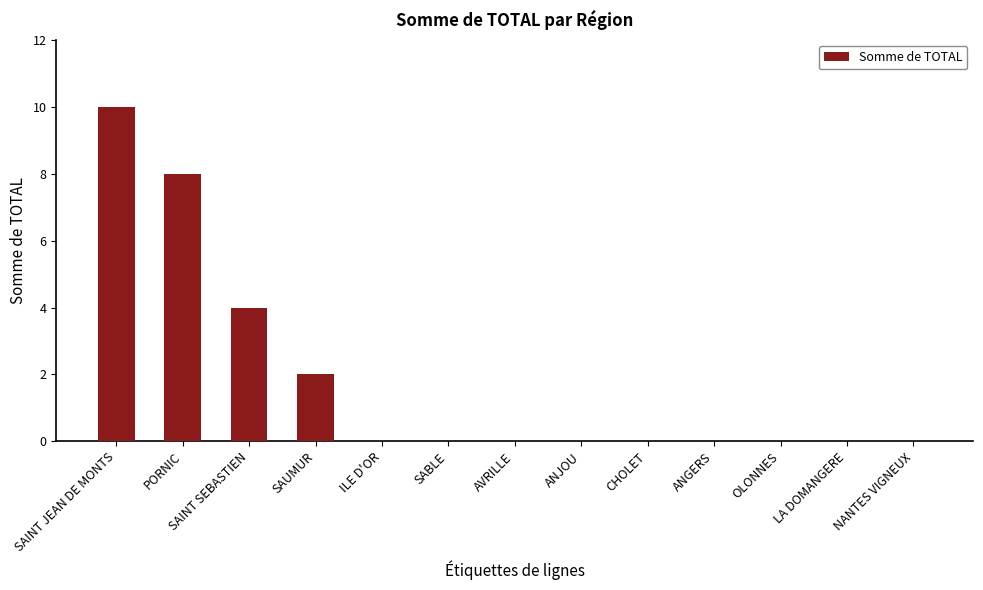

Count the number of data series in this chart.

1